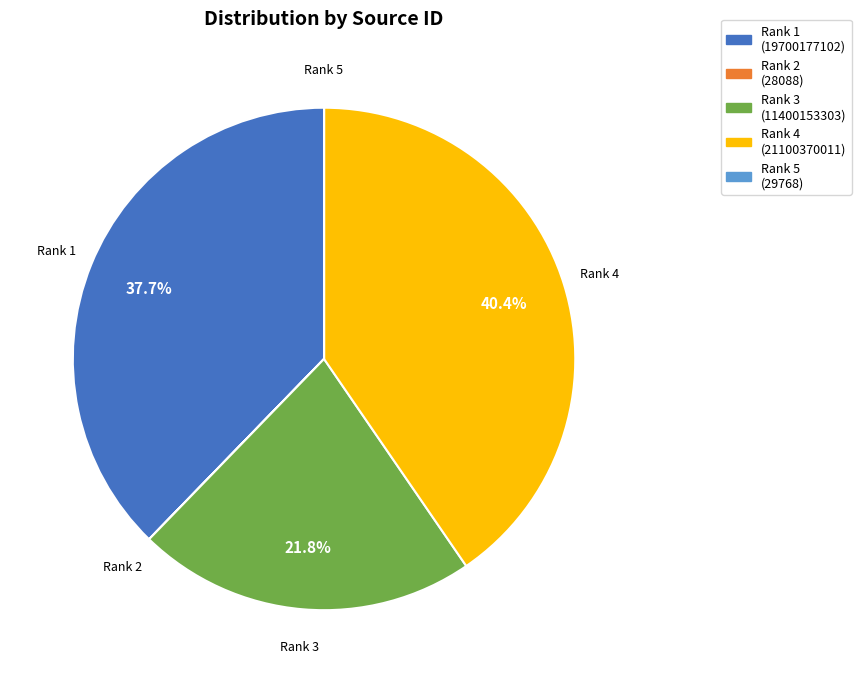

Between Rank 1 (19700177102) and Rank 4 (21100370011), which is larger?

Rank 4 (21100370011)